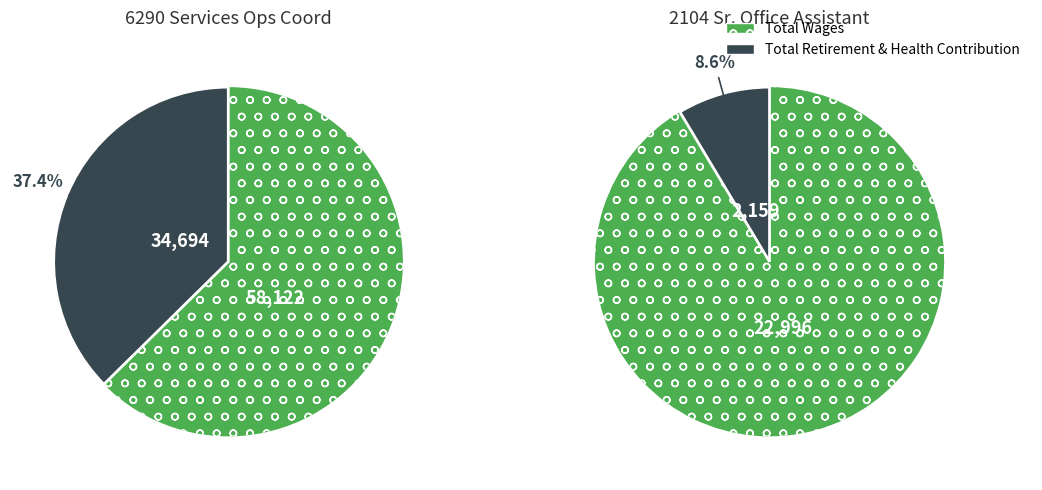

The 6290 Services Operations Coord slice represents 61% of the pie. True or false?

False